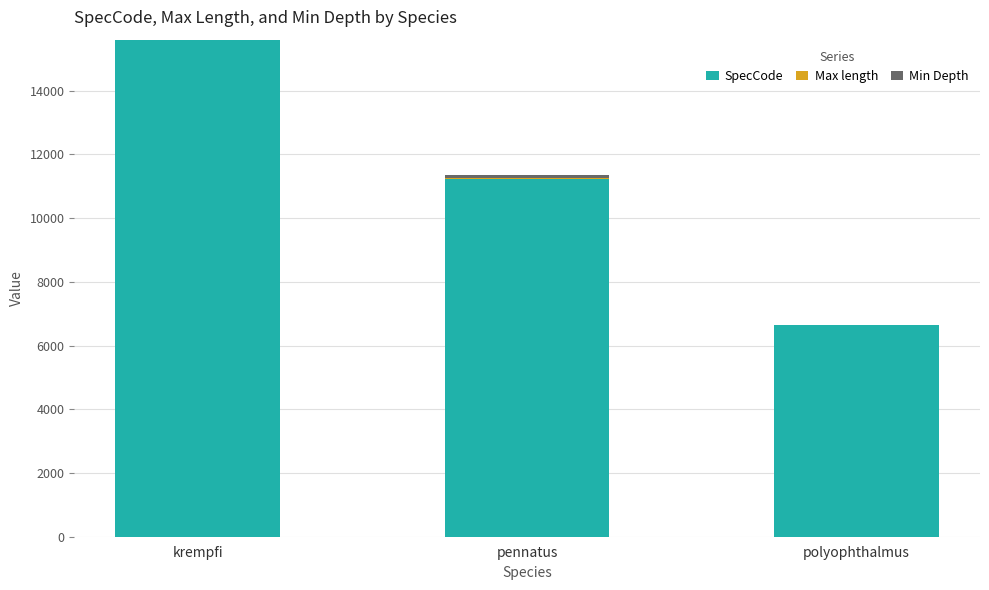

At which category is the sum across all series the highest?

krempfi